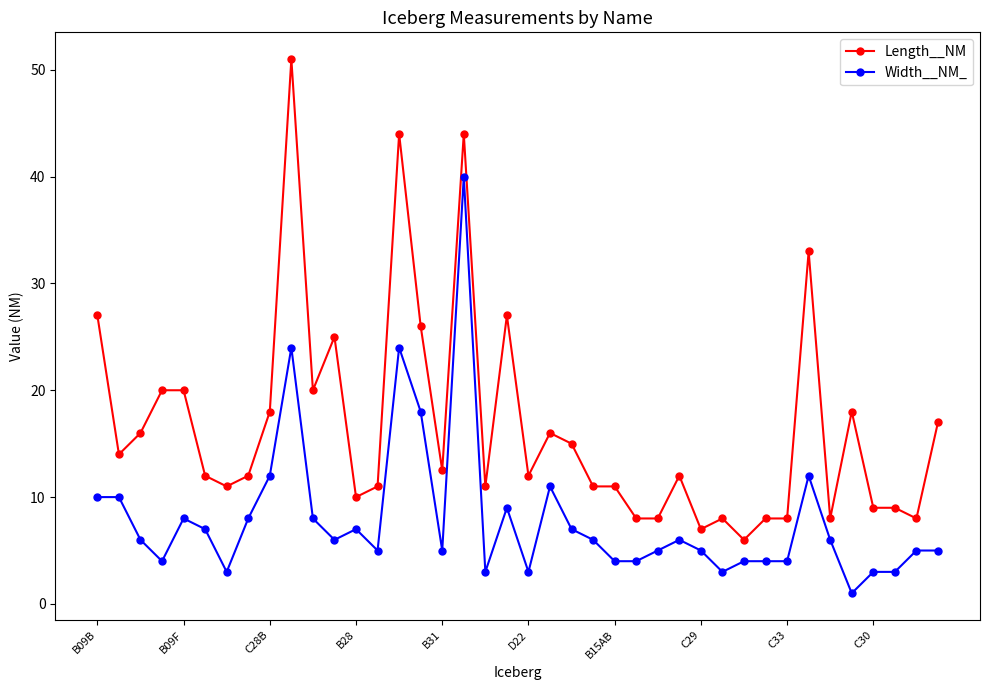

True or false: Width__NM_ has more than 1 interior local peaks.

True